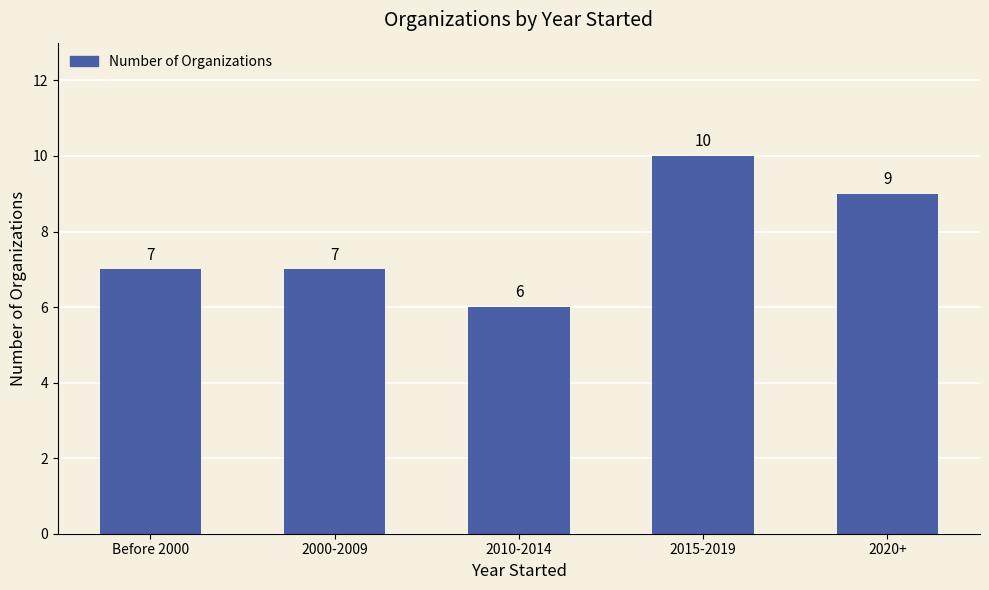

Which category has the highest value across all series?

2015-2019